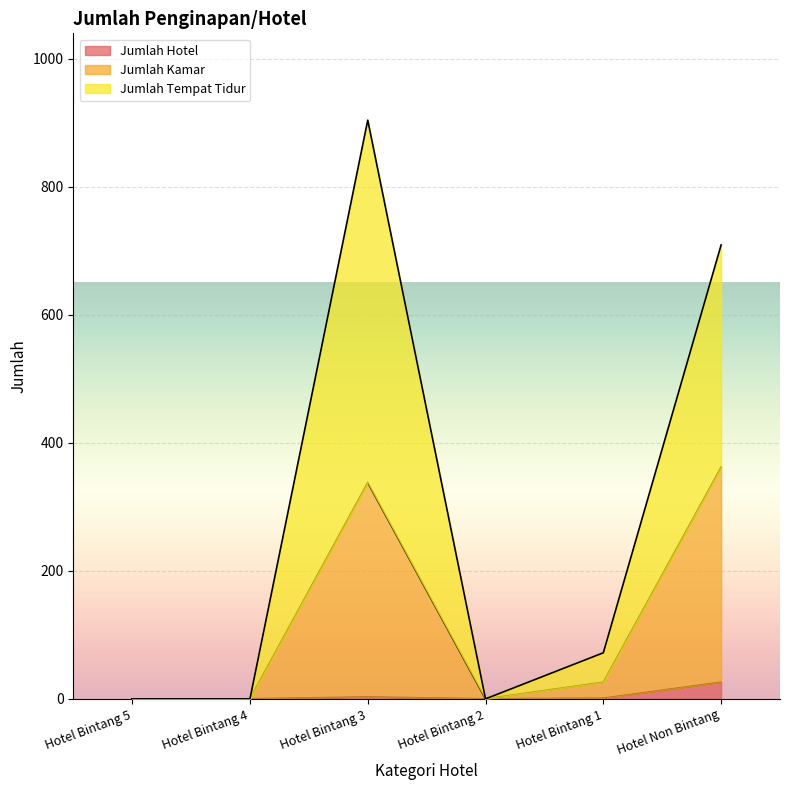

Rank the series by their average value, from lowest to highest.

Jumlah Hotel, Jumlah Kamar, Jumlah Tempat Tidur